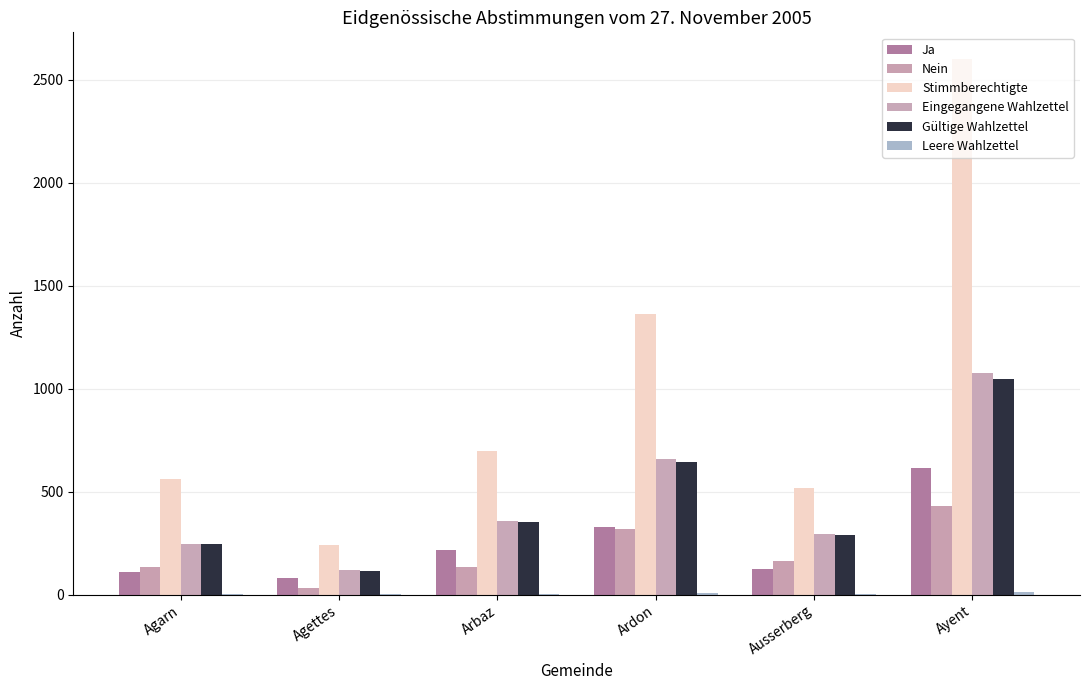

The value of Nein at Ausserberg is 163. True or false?

True